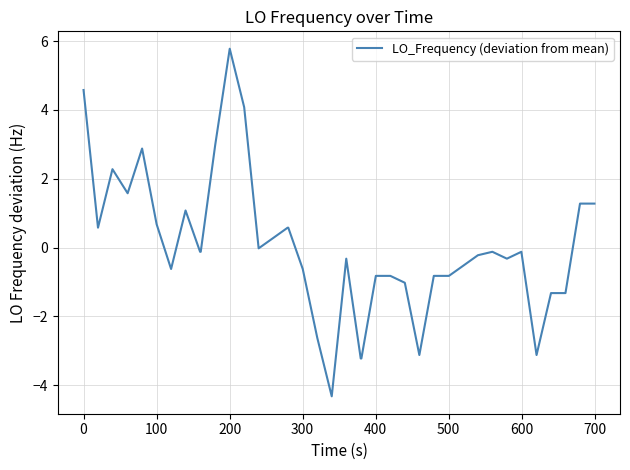

What is the maximum value shown in the chart?

5.8